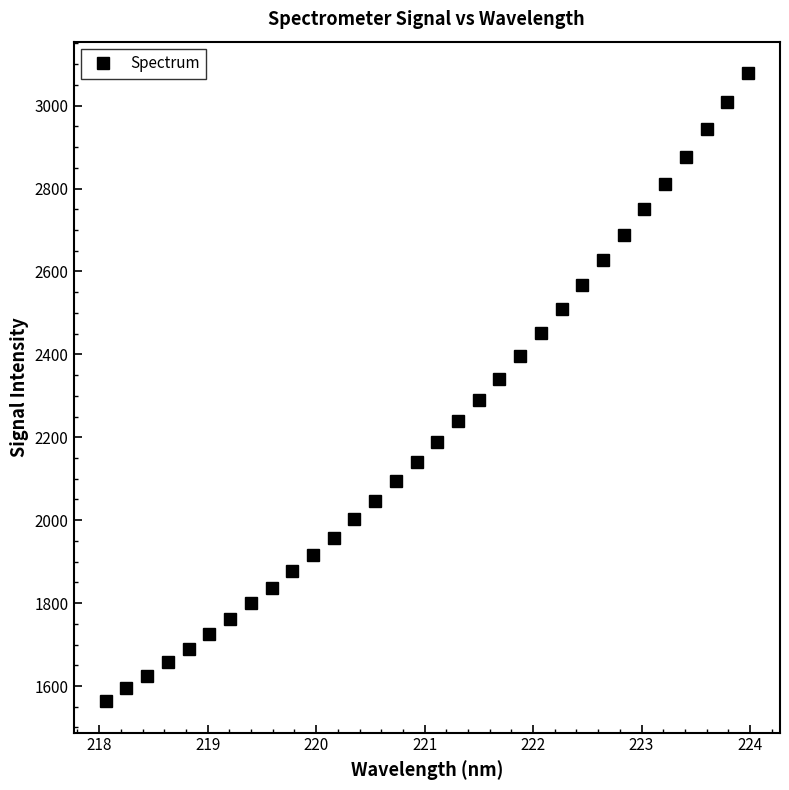

What is the greatest value displayed?

3078.5